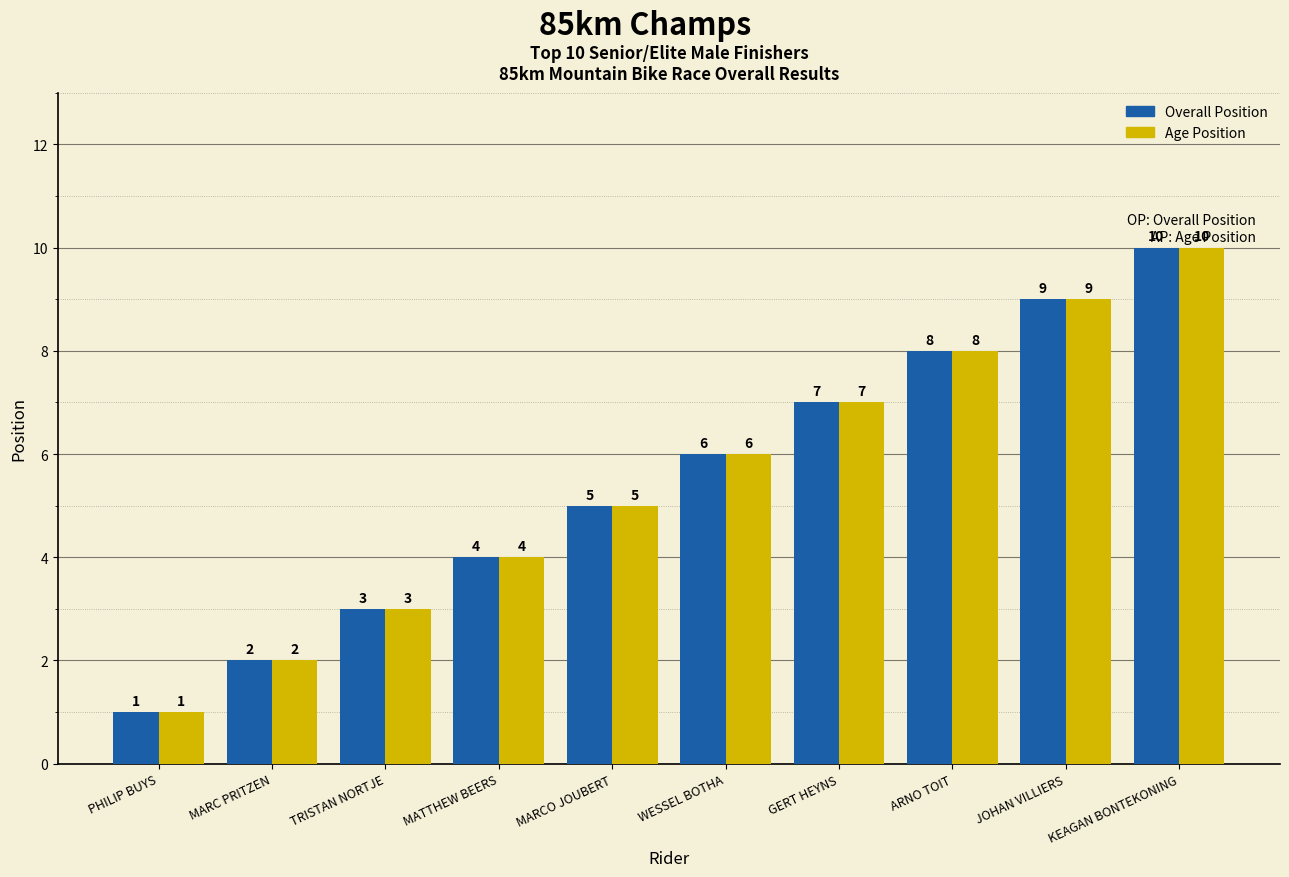

What is the label of the 5th bar from the left?

MARCO JOUBERT